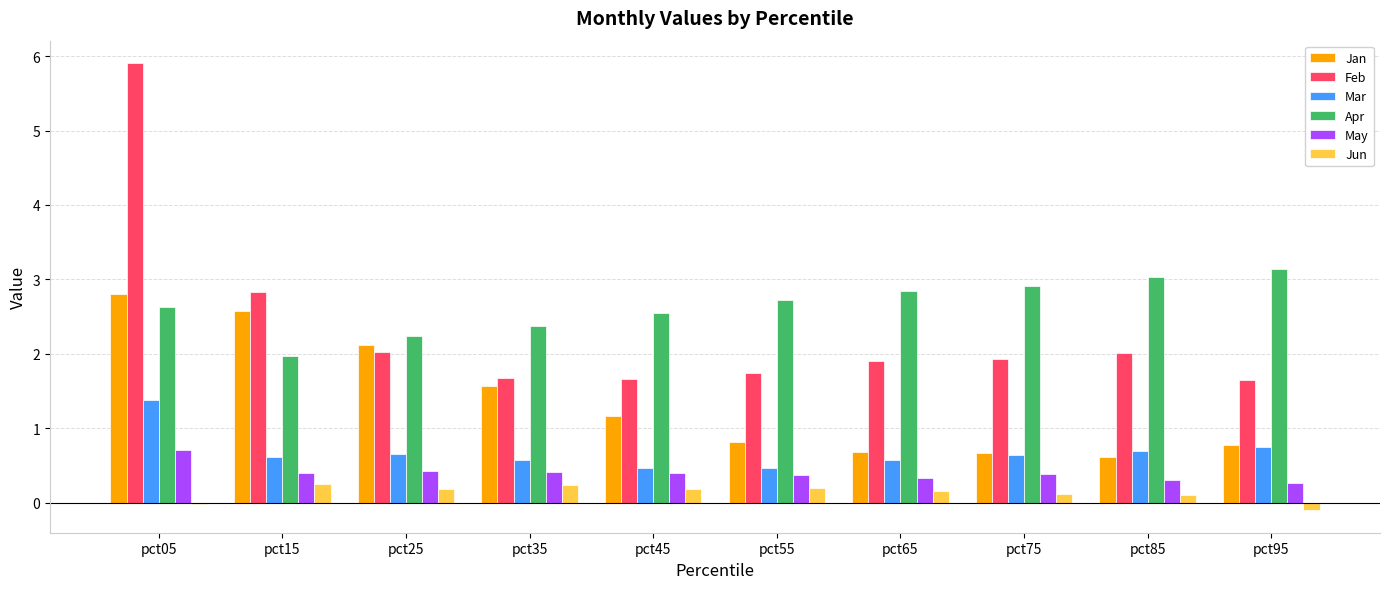

Is the value of Apr at pct65 greater than the value of Feb at pct55?

Yes